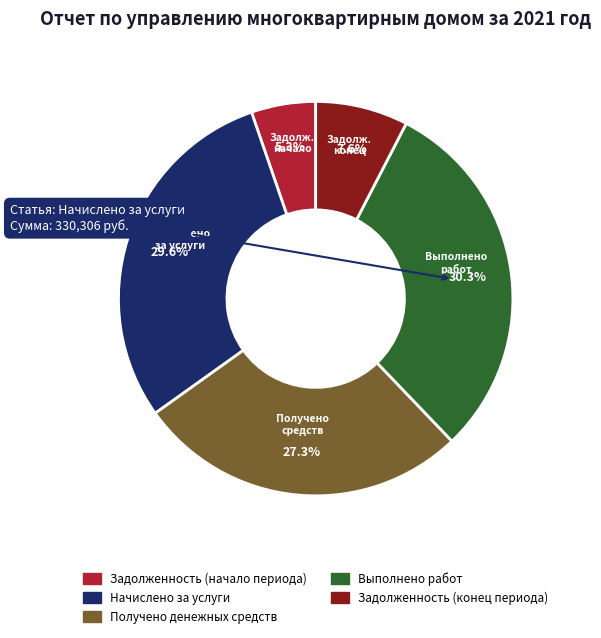

Is there any slice that represents more than half of the pie?

No